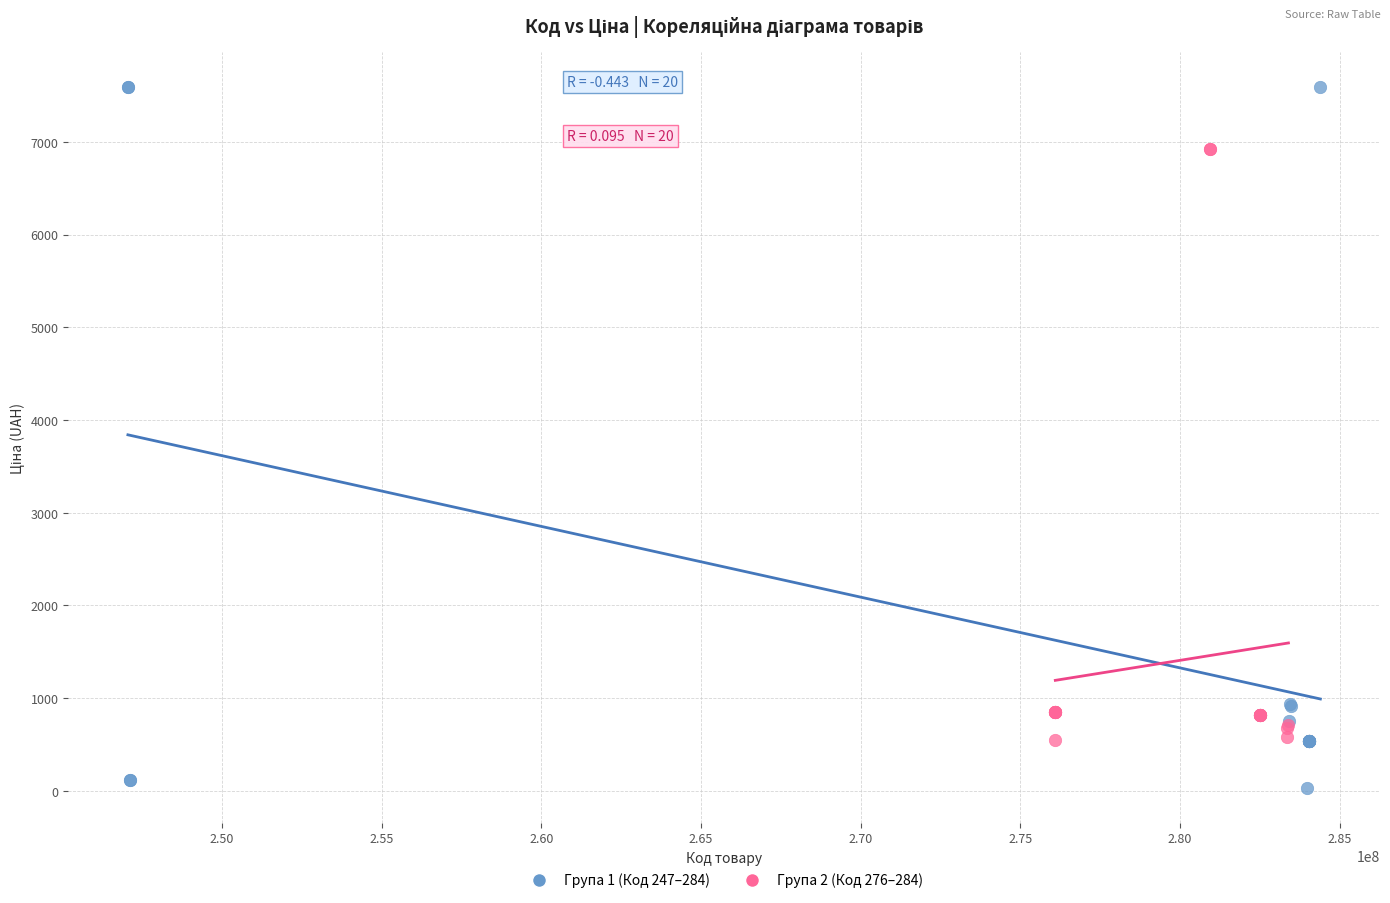

Which series reaches the minimum Y coordinate?

Група 1 (Код 247–284)